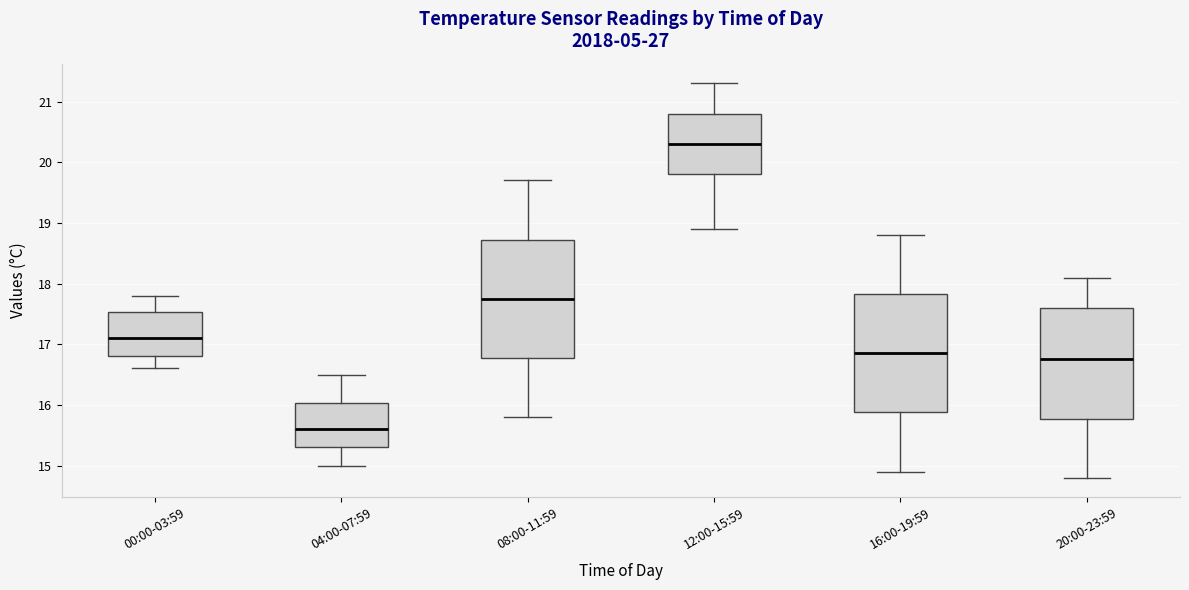

Reading left to right, read every box against the y-axis: the position of its median line, the range the box covers, and the ends of its whiskers. The values are not printed on the chart, so give them approximately, as read against the axis.

00:00-03:59: median 17.1, box 16.8 to 17.5, whiskers 16.6 to 17.8
04:00-07:59: median 15.6, box 15.3 to 16.0, whiskers 15.0 to 16.5
08:00-11:59: median 17.8, box 16.8 to 18.7, whiskers 15.8 to 19.7
12:00-15:59: median 20.3, box 19.8 to 20.8, whiskers 18.9 to 21.3
16:00-19:59: median 16.9, box 15.9 to 17.8, whiskers 14.9 to 18.8
20:00-23:59: median 16.8, box 15.8 to 17.6, whiskers 14.8 to 18.1